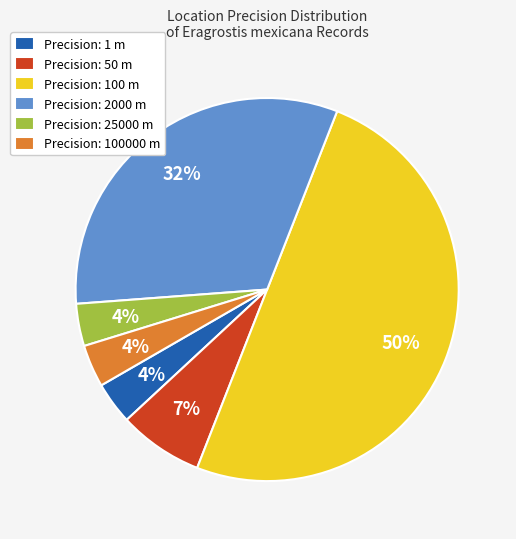

Is the sum of Precision: 50 m and Precision: 100000 m greater than half?

No